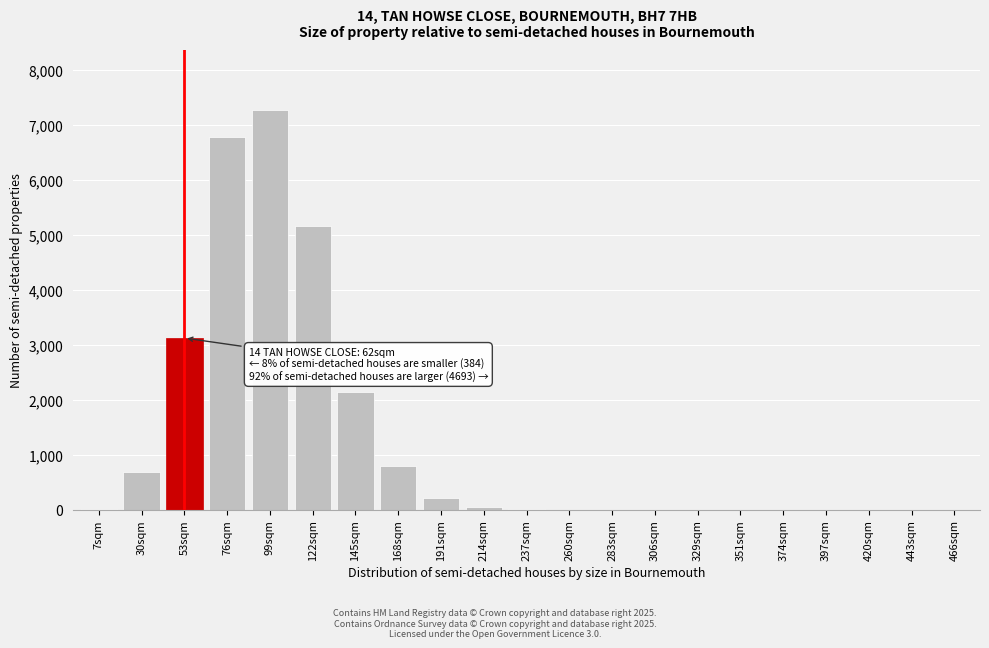

True or false: the data shows 0 at 351sqm.

True